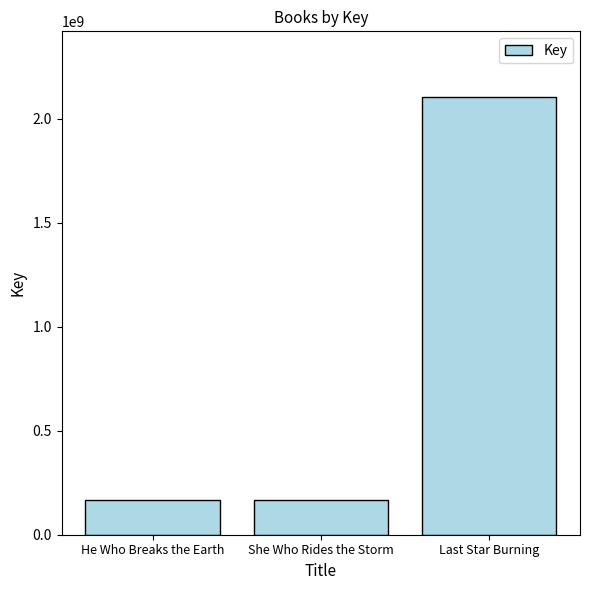

What is the change in value from He Who Breaks the Earth to She Who Rides the Storm?

-5355